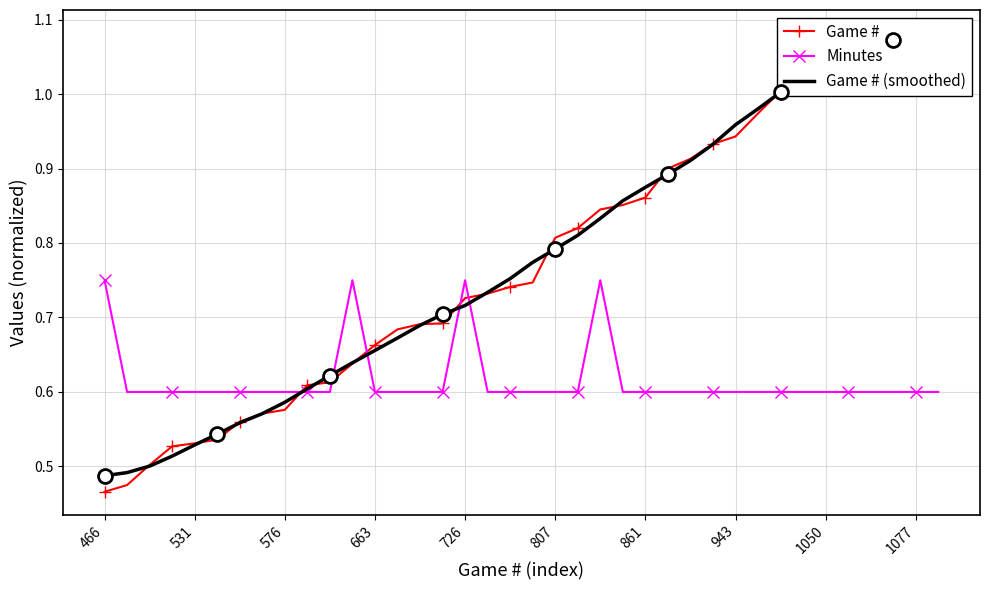

How many distinct data groups are displayed?

3